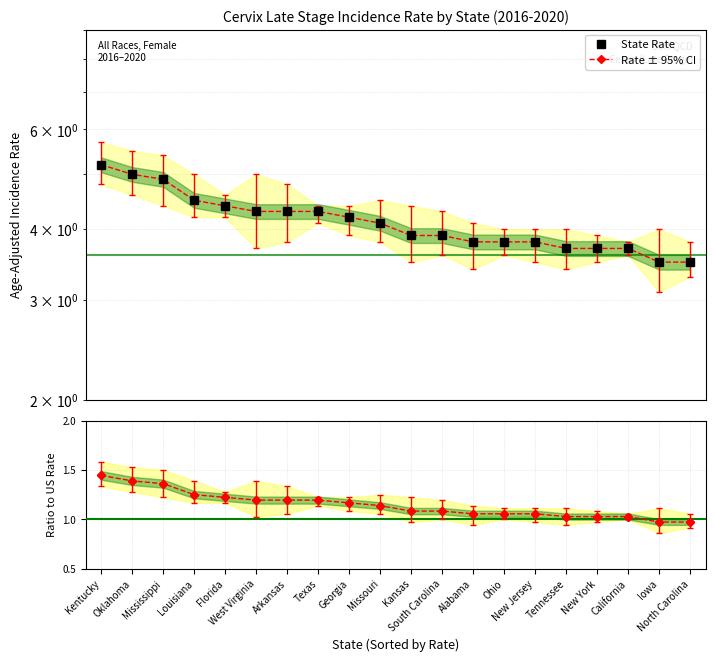

True or false: Ratio to US Rate and State Rate intersect in this chart.

False